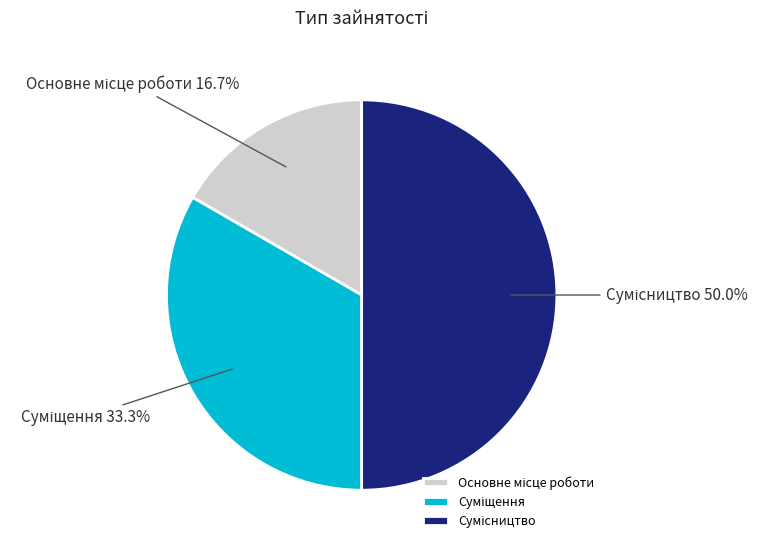

Rank the categories by value from lowest to highest.

Основне місце роботи, Суміщення, Сумісництво